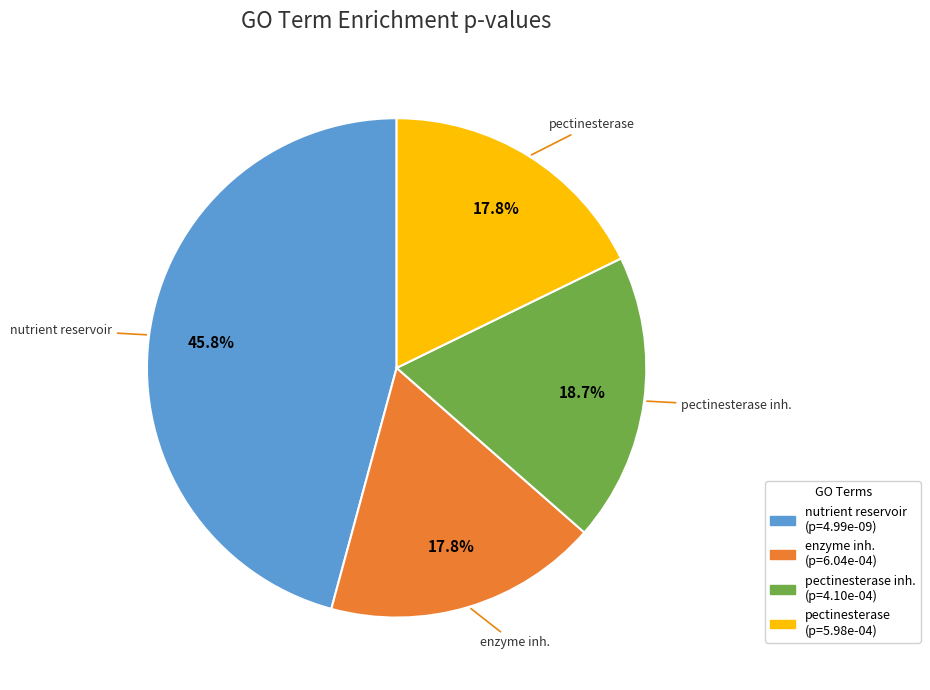

Is there any slice that represents more than half of the pie?

No